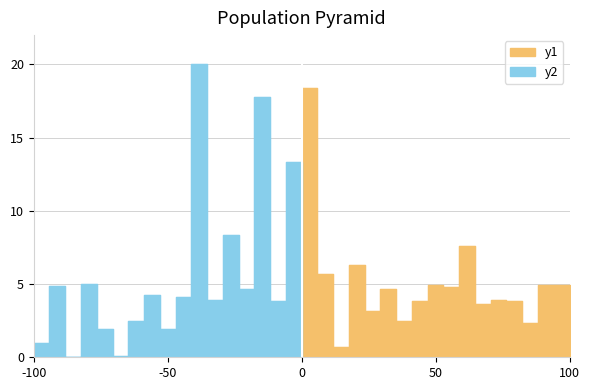

What is the difference between the maximum and minimum values?

17.7